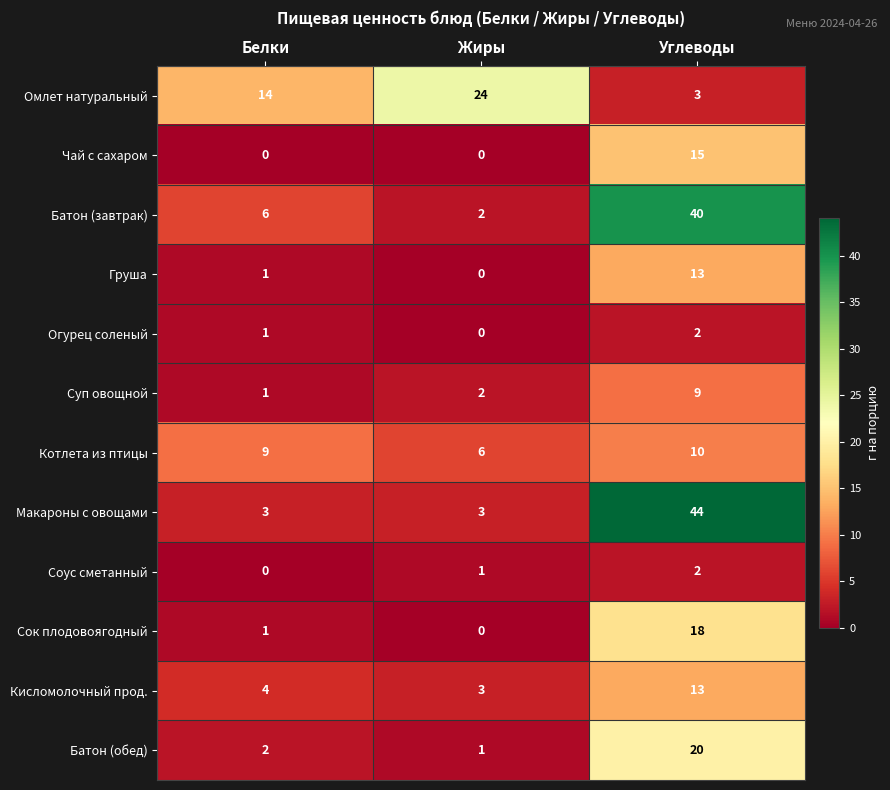

At which category is the sum across all series the highest?

Углеводы